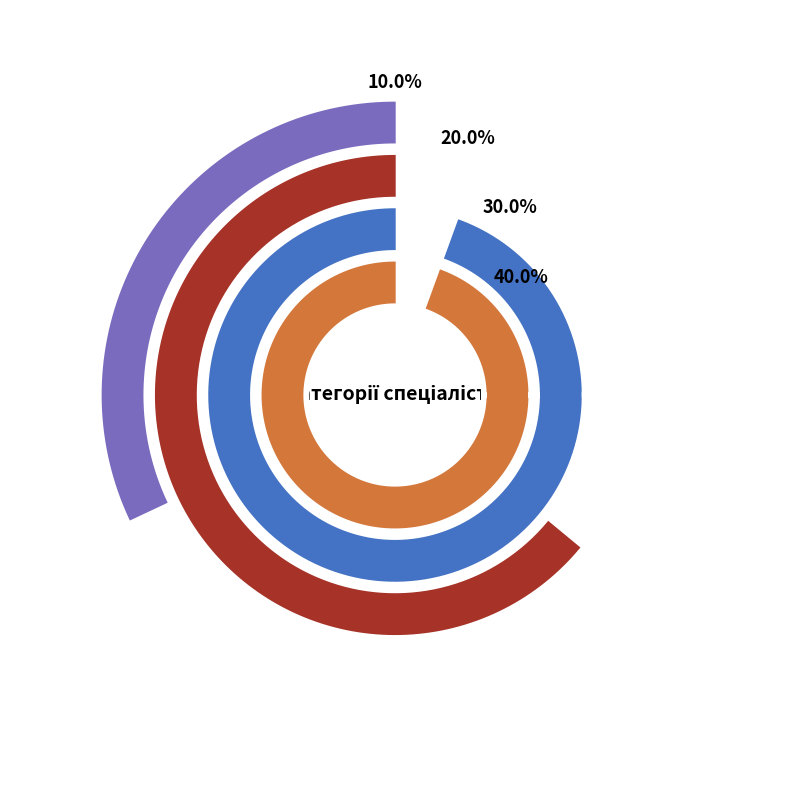

Which has a higher value, Спеціаліст першої категорії or Спеціаліст?

Спеціаліст першої категорії